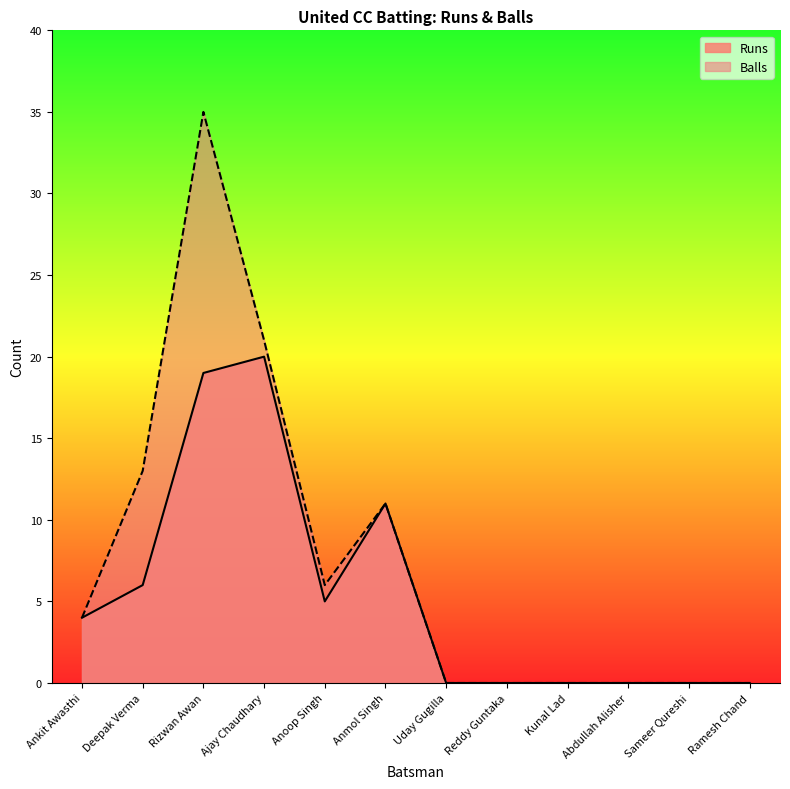

True or false: Balls and Runs cross at least once.

False